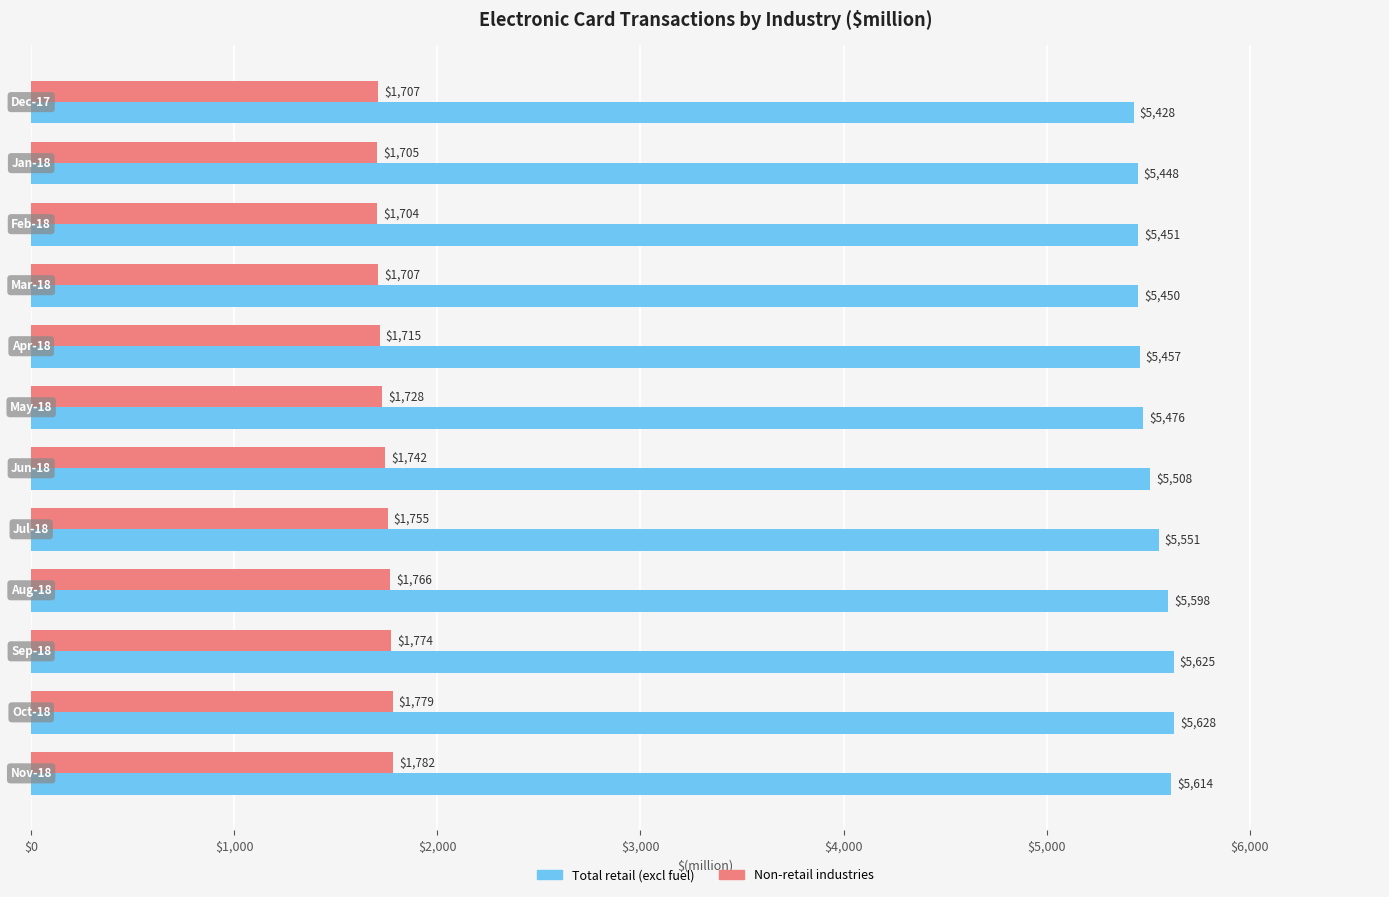

What are all the series names shown in the legend?

Total retail (excl fuel), Non-retail industries